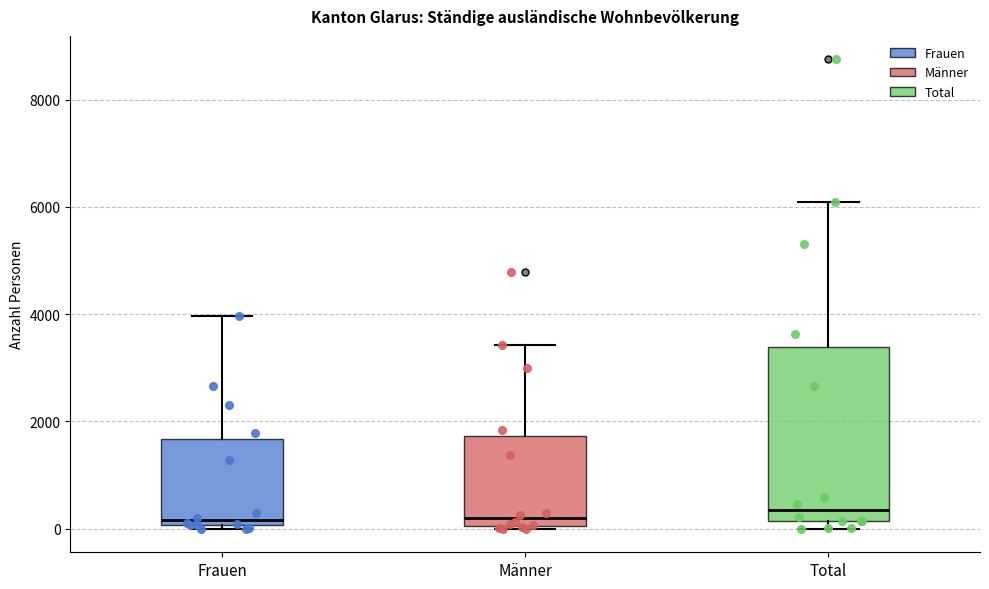

Which box is the tallest, from its lower edge to its upper edge?

Total